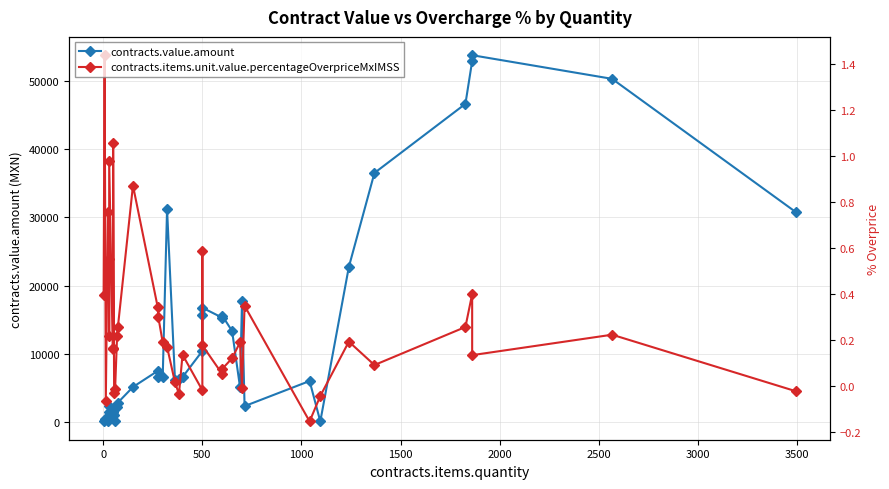

What is the difference between the maximum and minimum values in the contracts.value.amount series?

53654.5